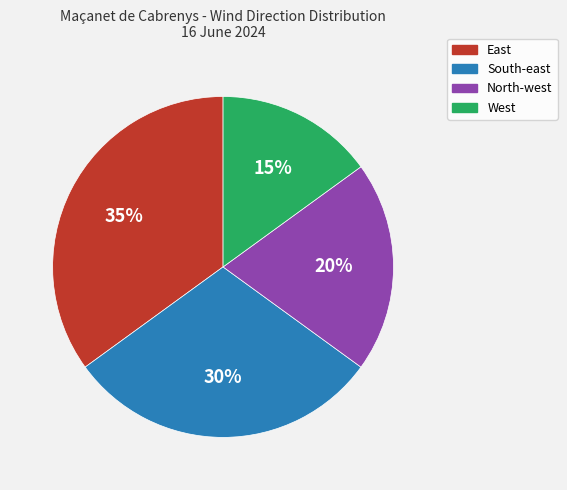

Combined, do South-east and West account for over 50%?

No